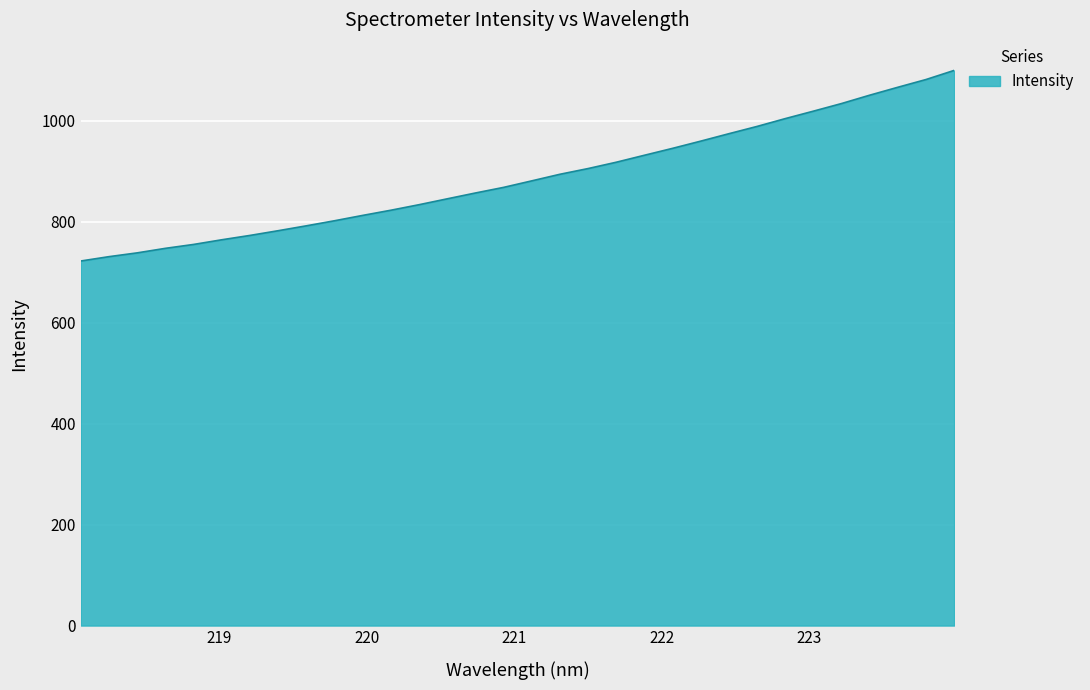

What is the maximum value shown in the chart?

1100.1